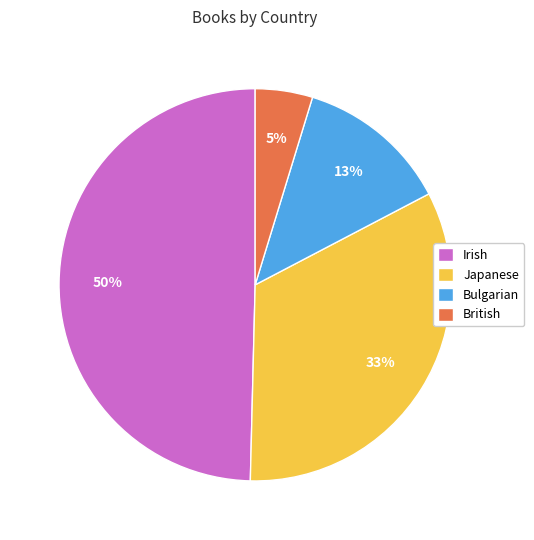

Is the sum of Irish and Bulgarian greater than half?

Yes